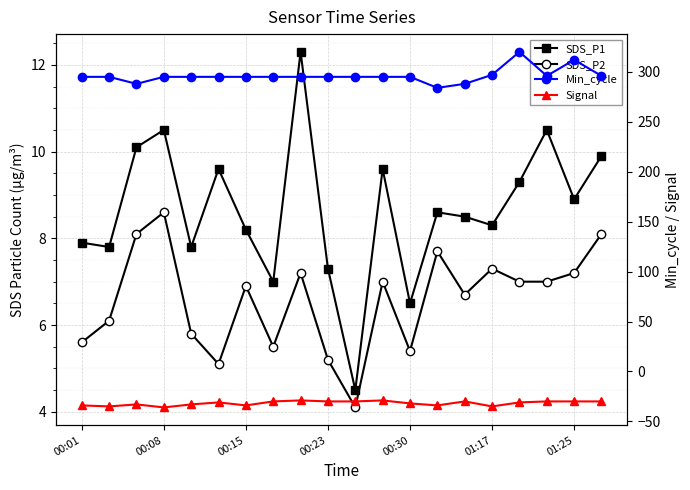

The value of Signal at 16 is -31.0. True or false?

True